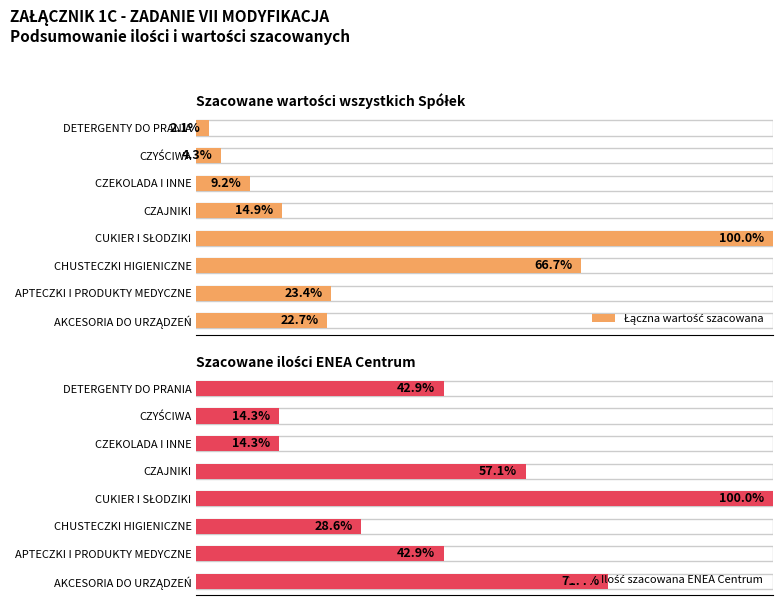

Count the number of data series in this chart.

2